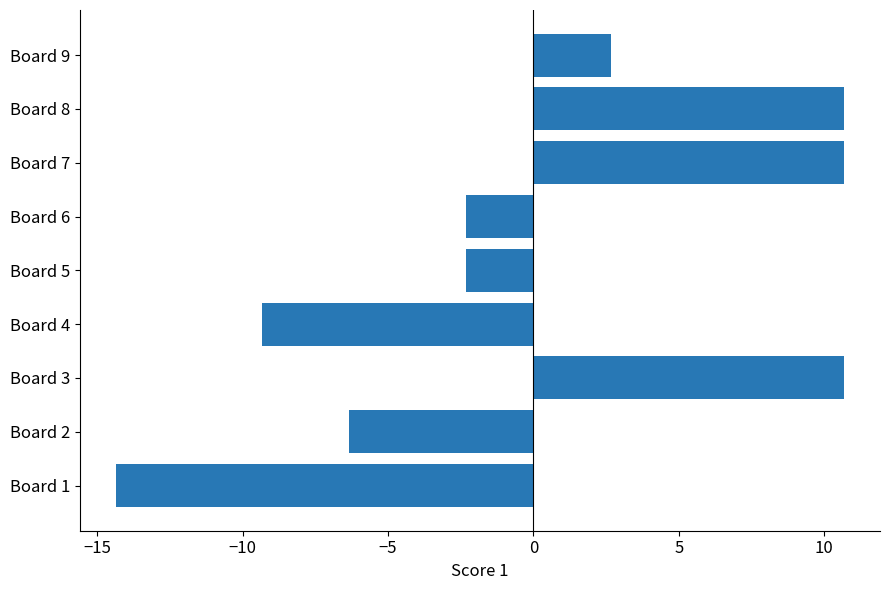

What is the maximum value shown in the chart?

10.7